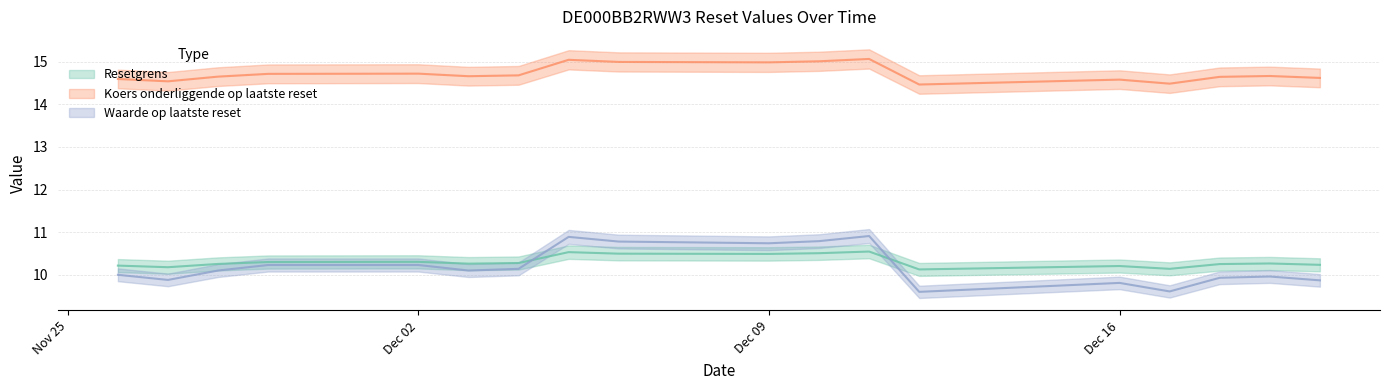

What are all the series names shown in the legend?

Resetgrens, Koers onderliggende op laatste reset, Waarde op laatste reset